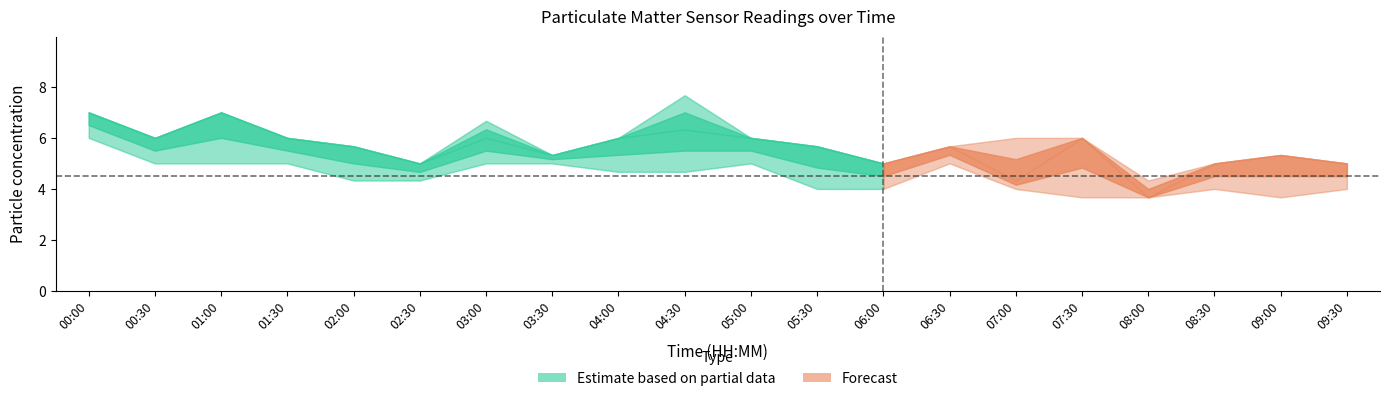

What is the minimum value shown in the chart?

3.7